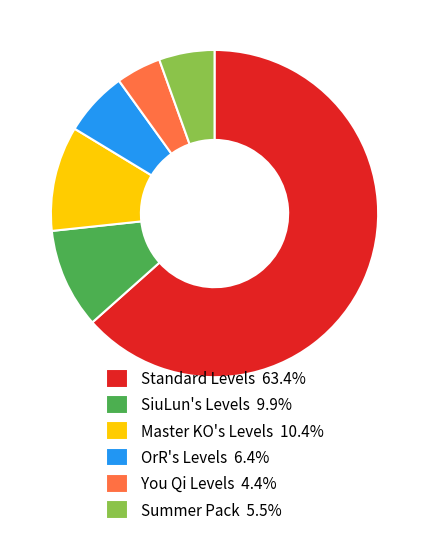

What is the largest slice in the pie chart?

Standard Levels